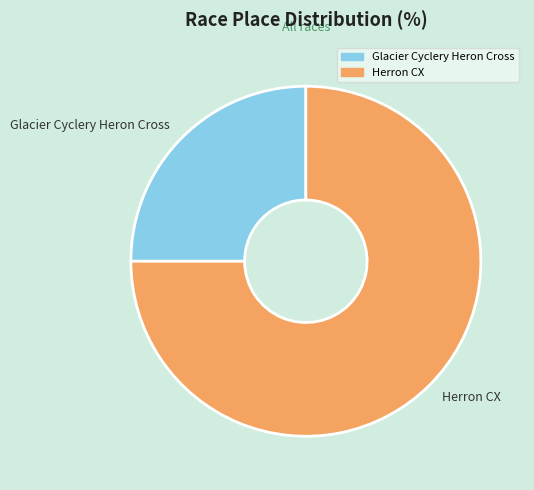

The Herron CX slice represents 75% of the pie. True or false?

True